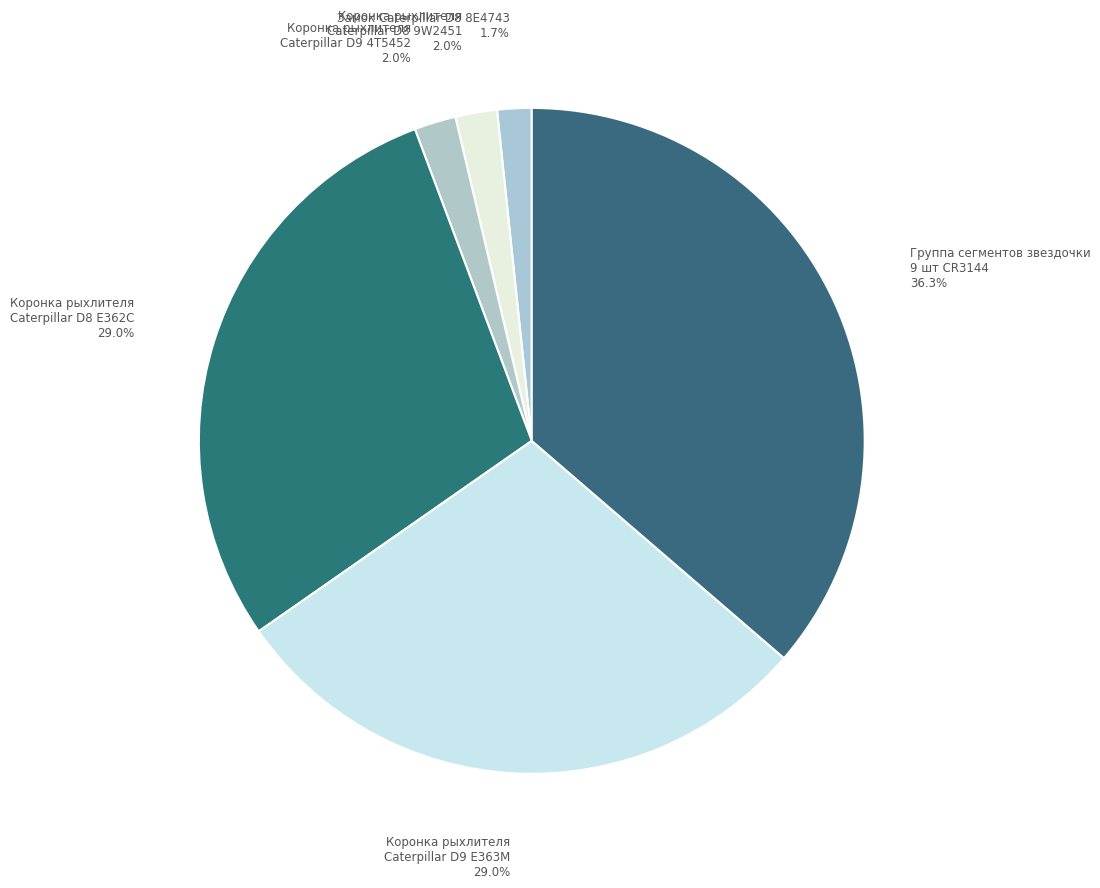

What is the ratio of the value at Коронка рыхлителя Caterpillar D9 4T5452 to the value at Коронка рыхлителя Caterpillar D9 E363M?

0.1